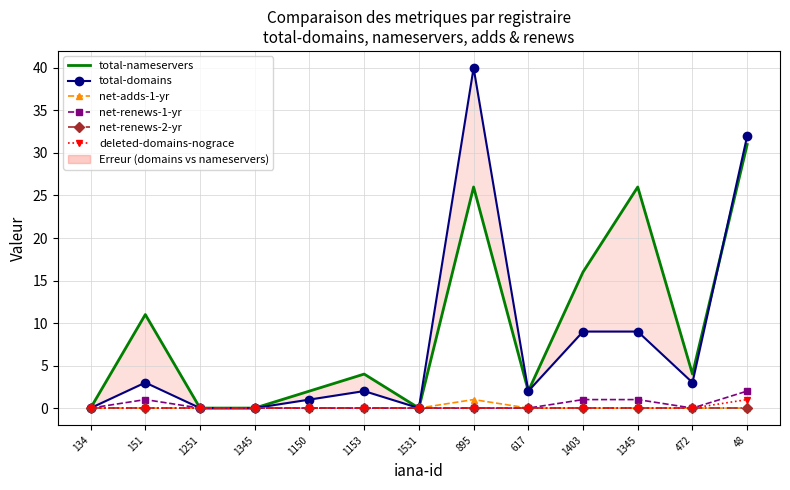

Is it true that total-domains equals 0 at 1345?

True